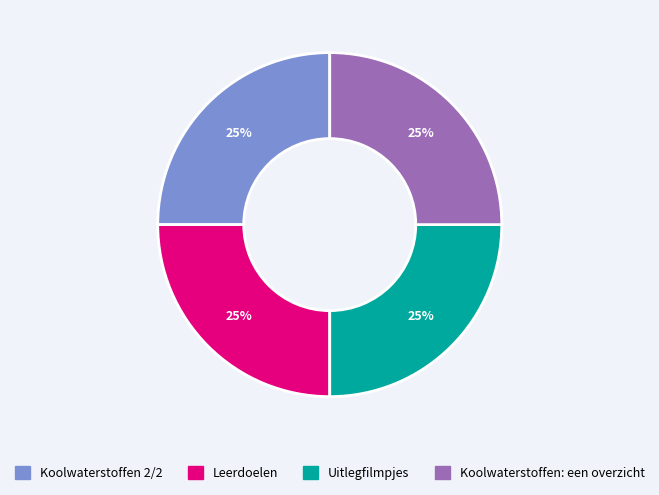

To the nearest percent, what percentage of the pie is Koolwaterstoffen: een overzicht?

25%